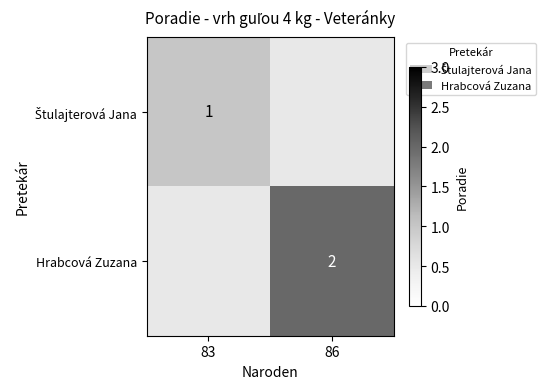

How many distinct data groups are displayed?

2